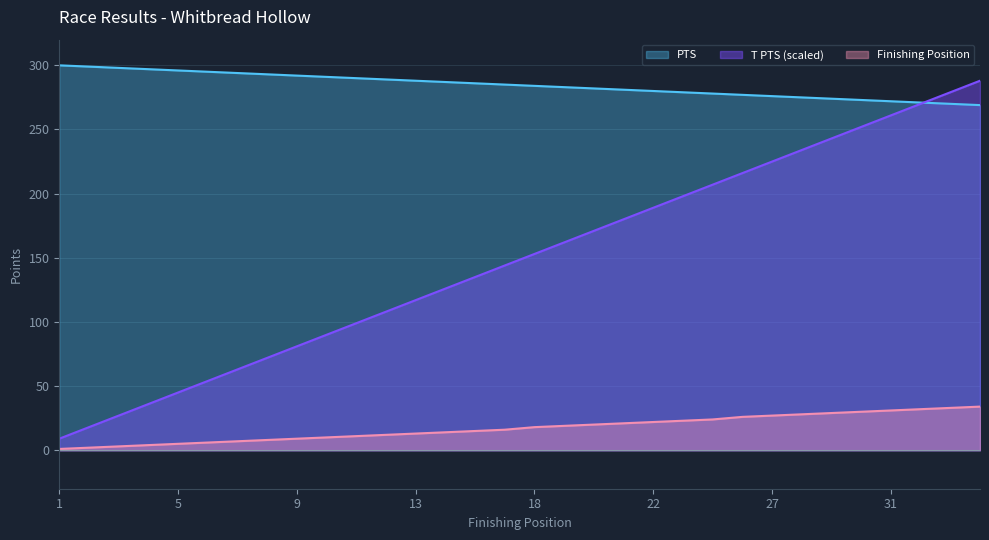

Rank the series by their average value, from lowest to highest.

Finishing Position, T PTS (scaled), PTS